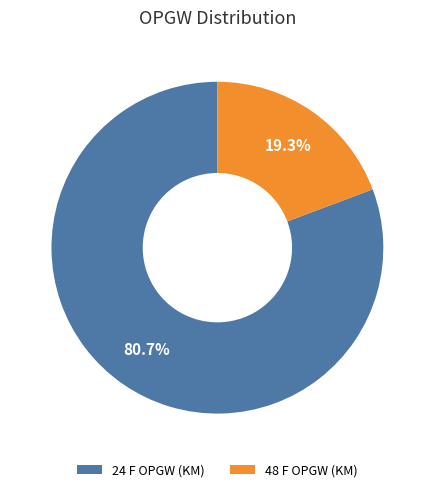

Which slice represents more than half of the pie?

24 F OPGW (KM)